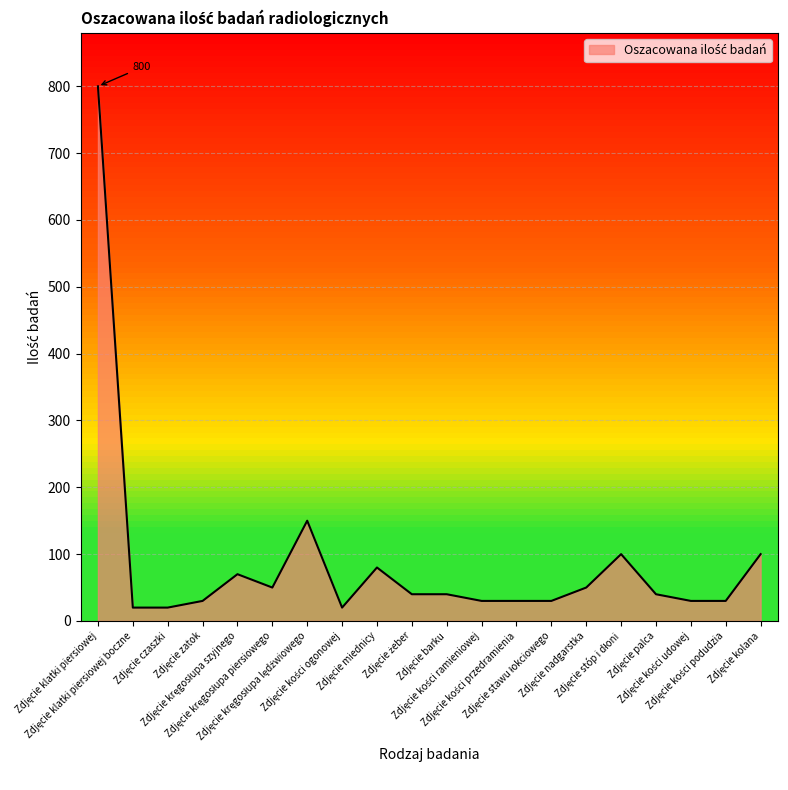

What is the minimum value shown in the chart?

20